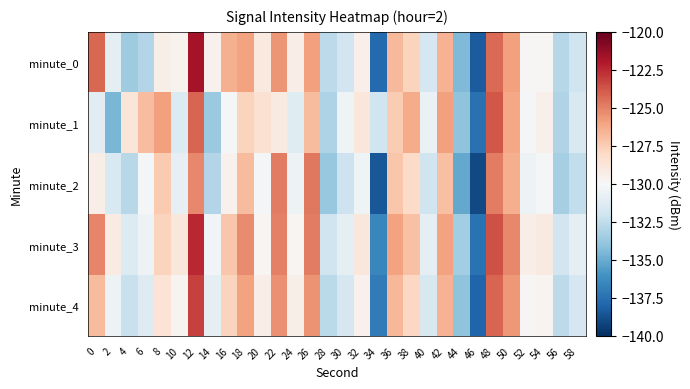

Reading left to right, what are all the values shown in this chart?

minute_0: 0=-124.3	2=-130.9	4=-133.6	6=-132.9	8=-129.4	10=-129.6	12=-121.7	14=-129.6	16=-126.5	18=-126.0	20=-129.0	22=-125.6	24=-129.3	26=-125.9	28=-132.6	30=-131.9	32=-129.5	34=-137.7	36=-126.7	38=-127.8	40=-131.7	42=-126.5	44=-134.4	46=-138.3	48=-124.4	50=-125.9	52=-129.9	54=-129.9	56=-132.8	58=-132.0
minute_1: 0=-131.1	2=-134.6	4=-128.8	6=-126.9	8=-125.9	10=-131.3	12=-124.2	14=-133.7	16=-130.2	18=-127.8	20=-128.5	22=-129.1	24=-131.2	26=-126.8	28=-133.1	30=-130.4	32=-128.9	34=-132.0	36=-127.5	38=-126.3	40=-130.7	42=-125.9	44=-134.0	46=-137.5	48=-123.8	50=-126.1	52=-130.2	54=-129.5	56=-133.0	58=-131.5
minute_2: 0=-129.3	2=-131.5	4=-132.8	6=-130.1	8=-127.4	10=-130.8	12=-125.2	14=-132.9	16=-129.6	18=-126.8	20=-130.1	22=-124.9	24=-130.5	26=-124.7	28=-133.8	30=-132.1	32=-130.4	34=-138.5	36=-127.2	38=-128.1	40=-132.0	42=-127.0	44=-135.1	46=-139.0	48=-124.9	50=-126.4	52=-130.5	54=-130.1	56=-133.3	58=-132.5
minute_3: 0=-125.1	2=-129.2	4=-131.4	6=-130.5	8=-127.8	10=-128.9	12=-122.5	14=-130.3	16=-127.2	18=-125.3	20=-129.8	22=-125.0	24=-129.8	26=-124.9	28=-132.0	30=-131.0	32=-128.9	34=-136.5	36=-126.0	38=-127.1	40=-131.0	42=-126.0	44=-133.5	46=-137.4	48=-123.6	50=-125.2	52=-129.3	54=-129.1	56=-131.9	58=-131.0
minute_4: 0=-126.8	2=-130.5	4=-132.2	6=-131.3	8=-128.6	10=-129.7	12=-123.2	14=-130.9	16=-127.8	18=-126.0	20=-129.3	22=-125.4	24=-129.4	26=-125.5	28=-132.7	30=-131.7	32=-129.6	34=-137.0	36=-126.7	38=-127.9	40=-131.6	42=-126.5	44=-134.0	46=-138.0	48=-124.2	50=-125.7	52=-129.9	54=-129.7	56=-132.6	58=-131.7